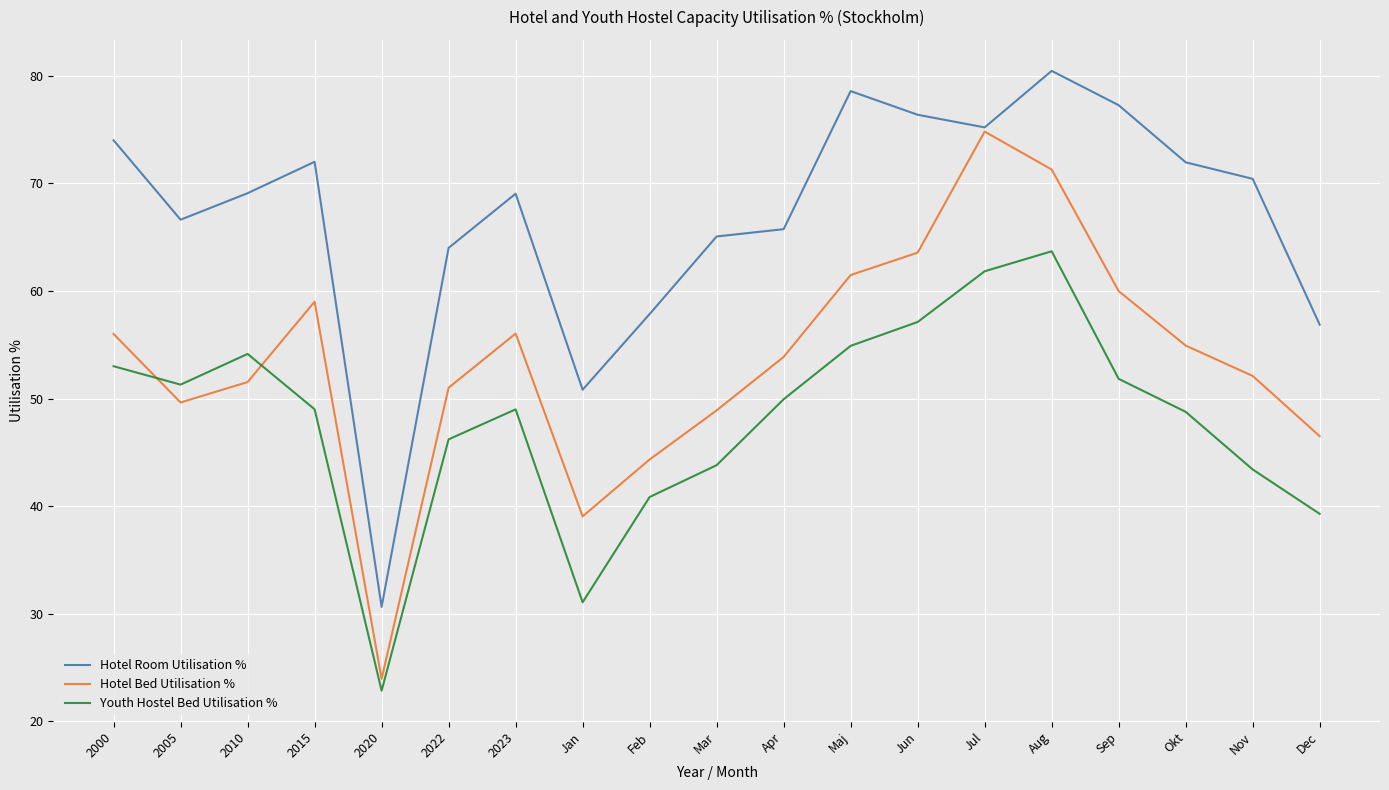

The Hotel Bed Utilisation % series shows 49.6 at 2005. True or false?

True